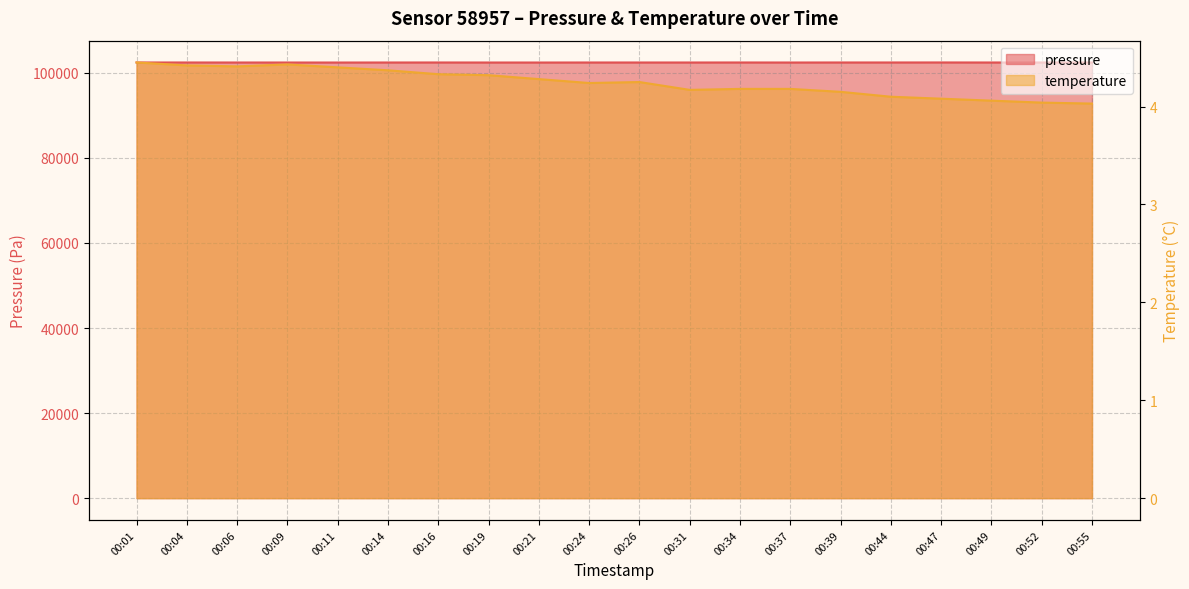

What is the maximum value shown in the chart?

102456.0